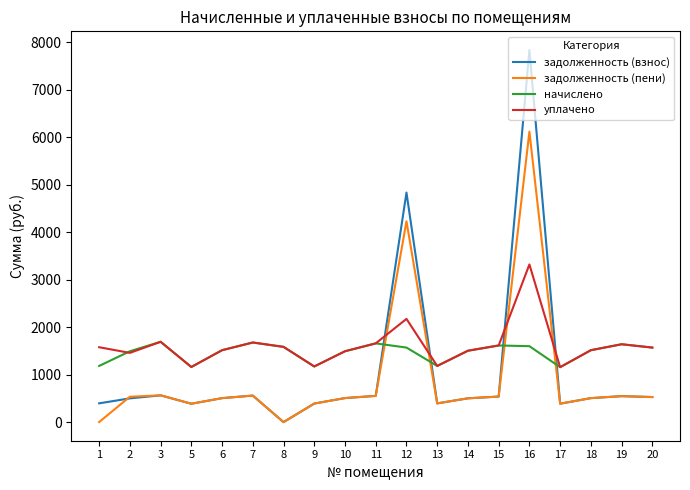

Is this an area chart (filled region under the line)?

No